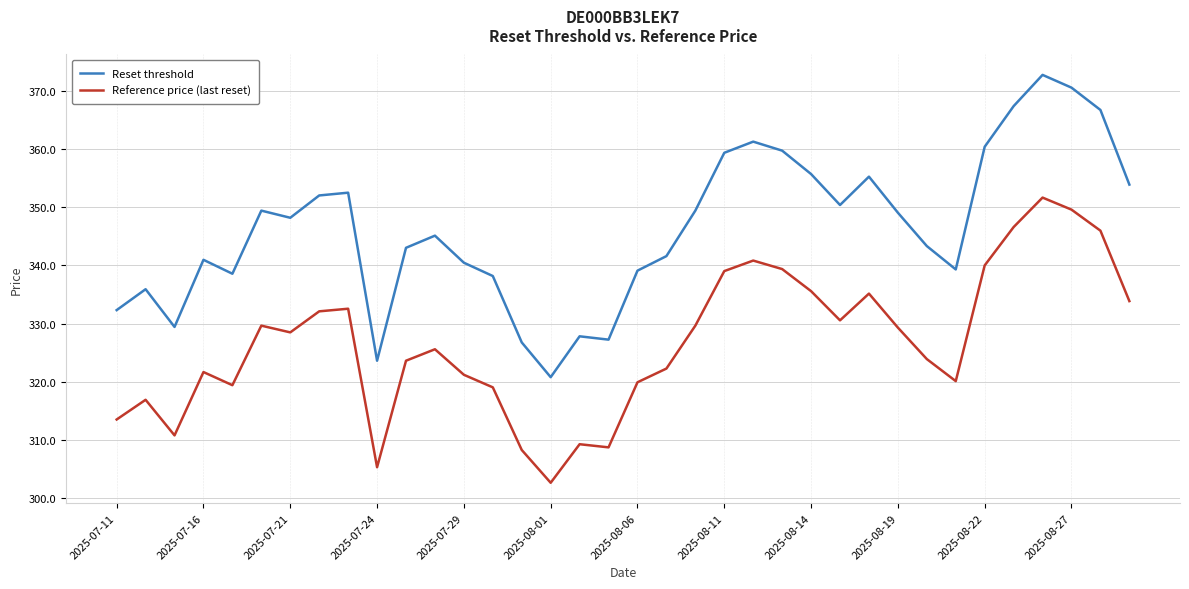

Which series has the largest total across all categories?

Reset threshold